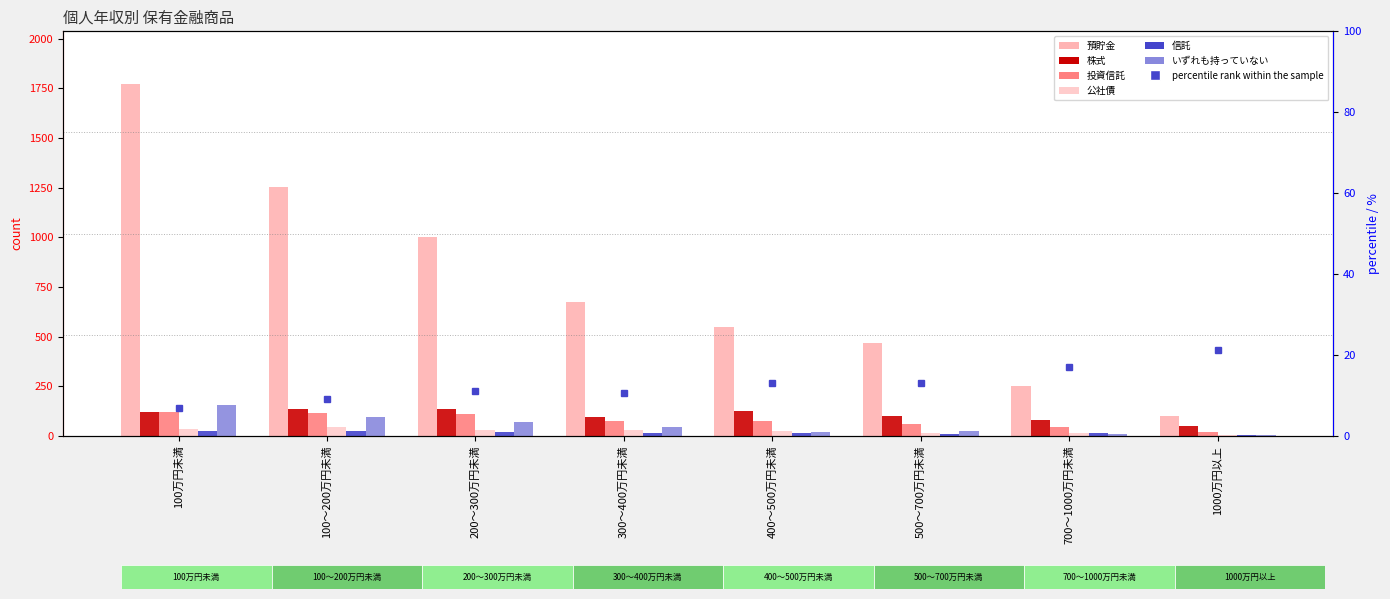

The 公社債 series shows 36 at 100万円未満. True or false?

True